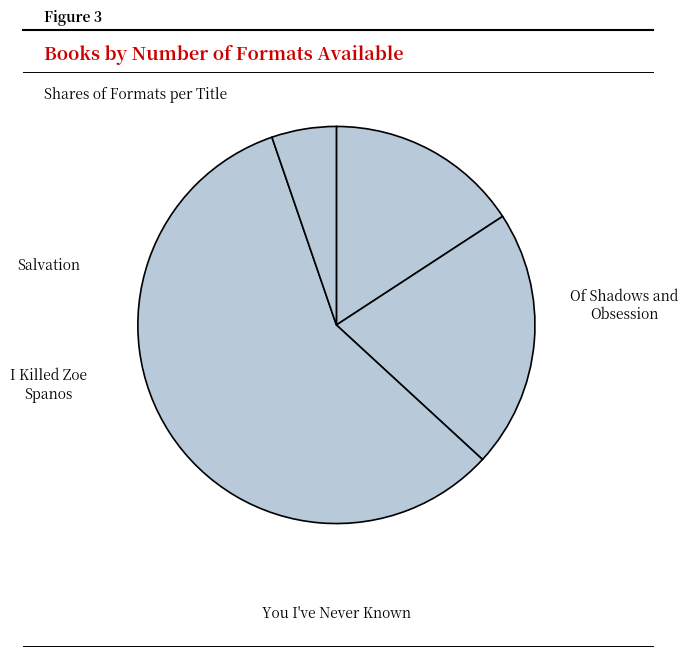

To the nearest percent, what is the difference between the largest and smallest slice percentages?

53%